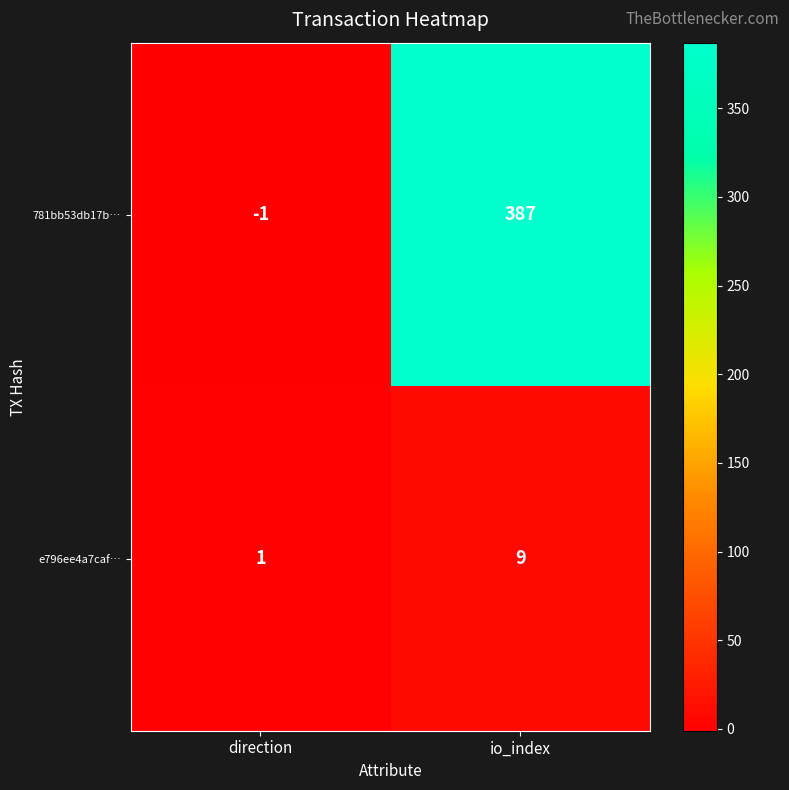

What value does the e796ee4a7caf… series have at io_index?

9